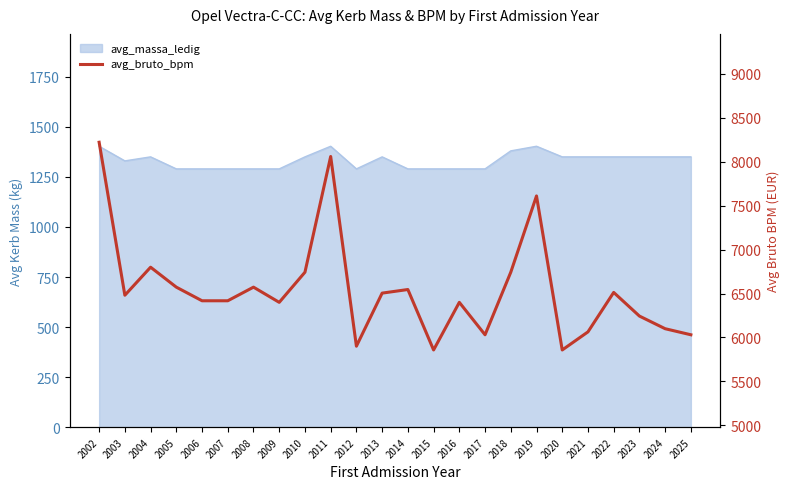

At which category does the chart reach its minimum across all series?

2015